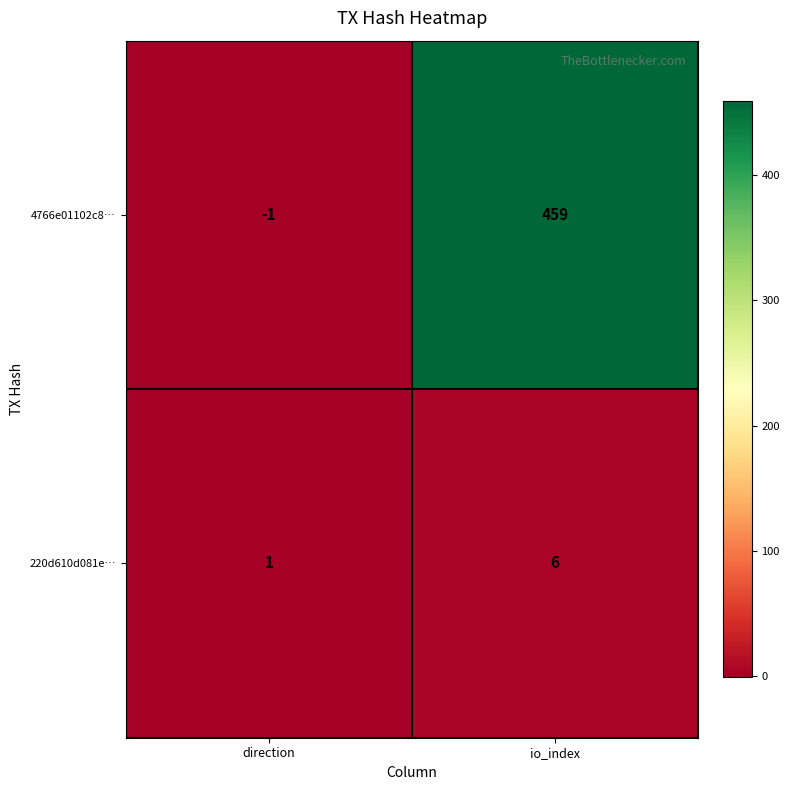

How many data points in 4766e01102c8… are less than 459?

1